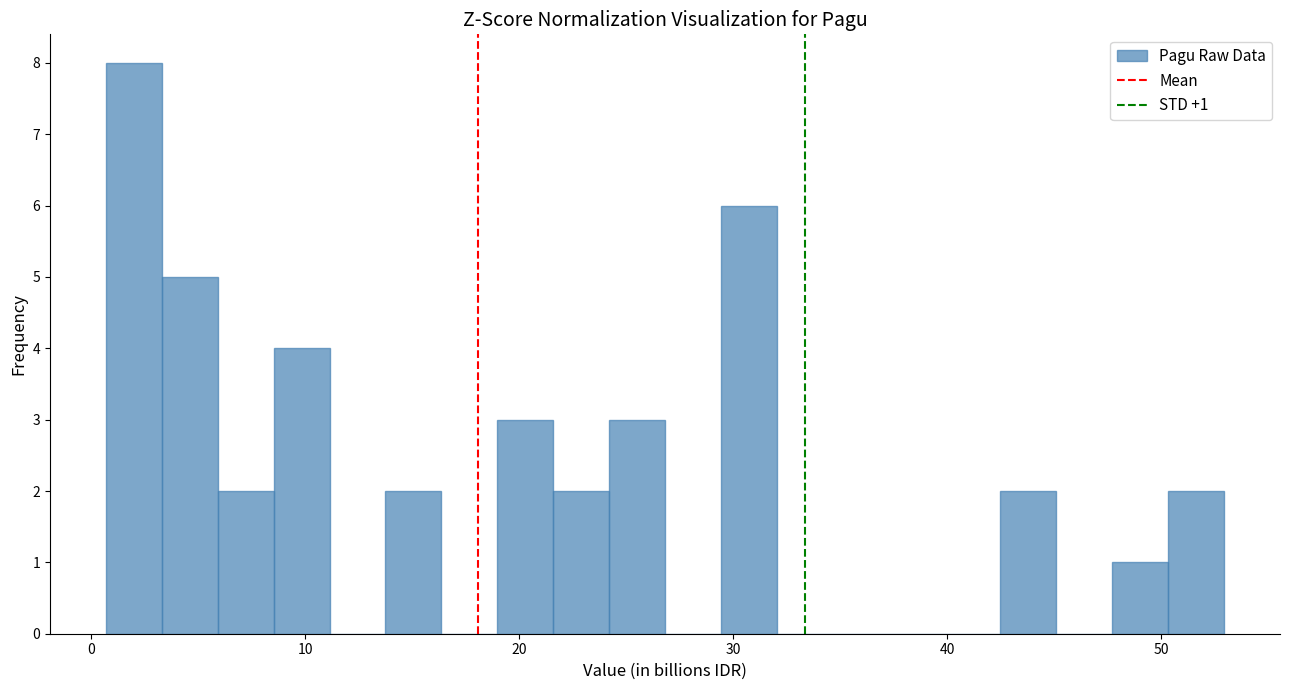

Read against the x-axis, roughly where is the centre of the tallest bar?

2